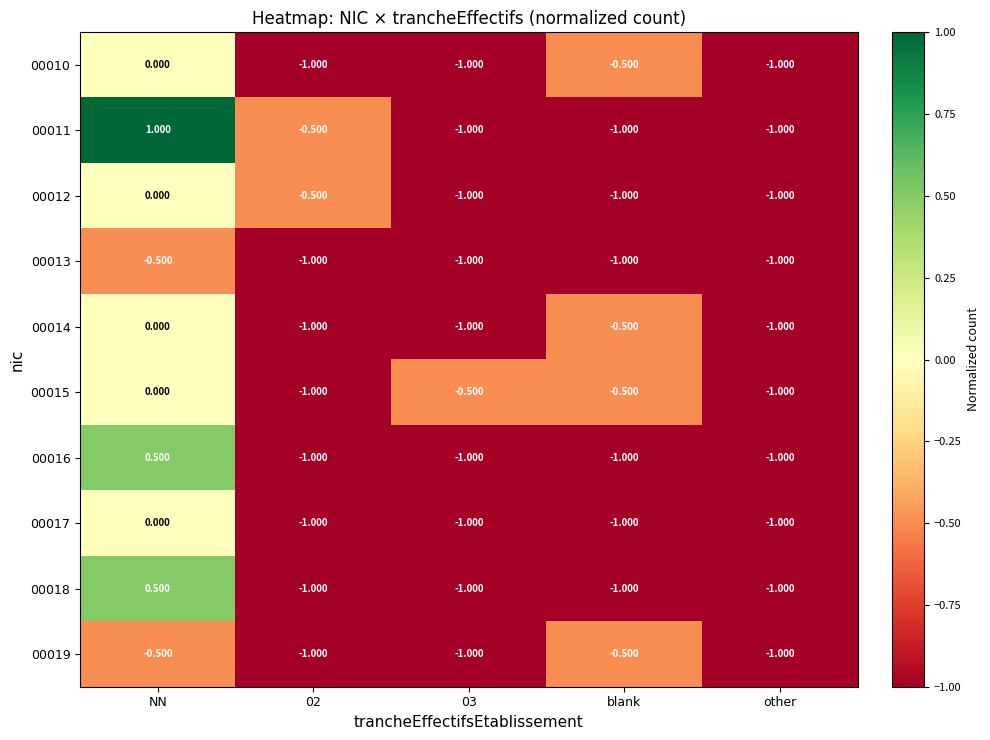

At which category is the sum across all series the highest?

NN